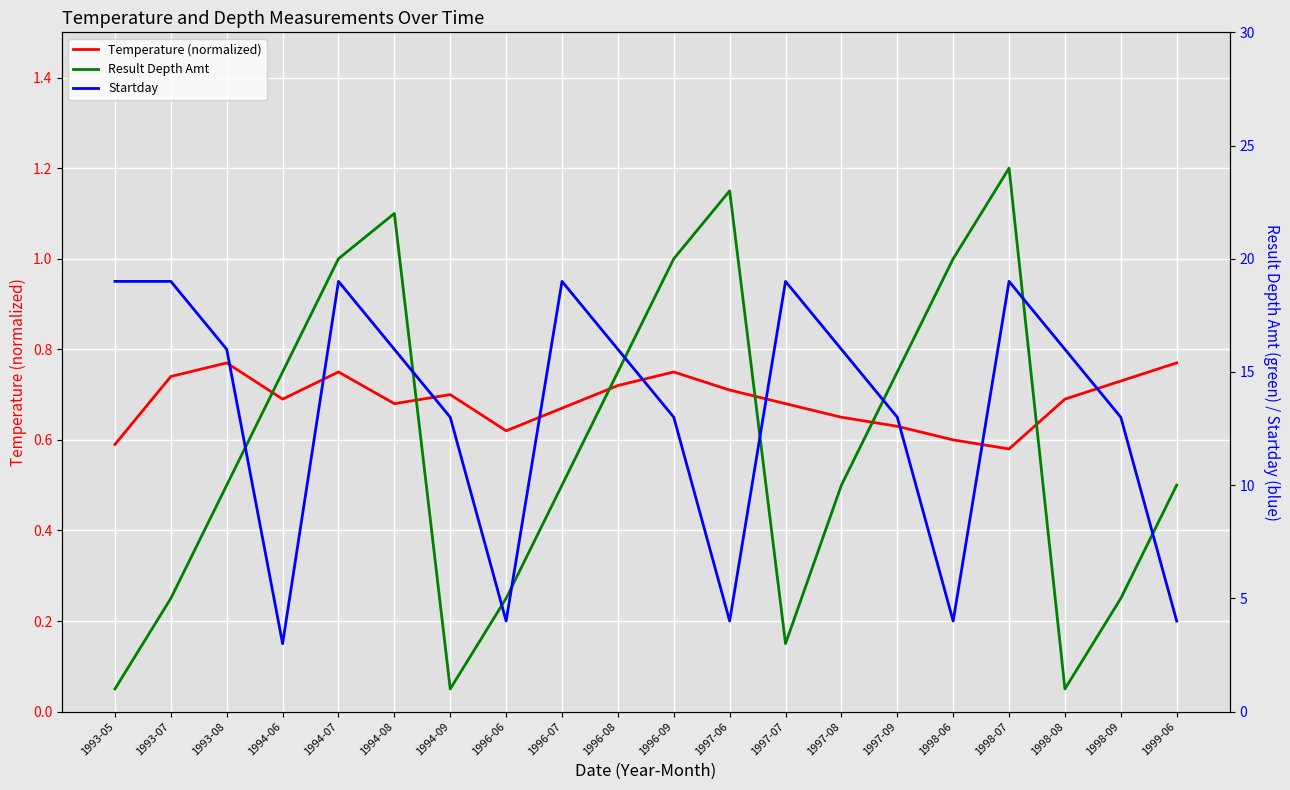

What is the difference between the highest and lowest values at 1997-06?

22.3